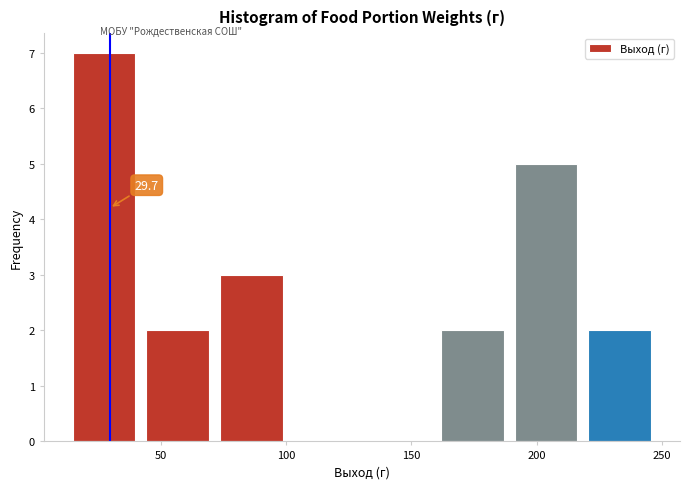

Over which range of the x-axis is the bar tallest?

15 to 45